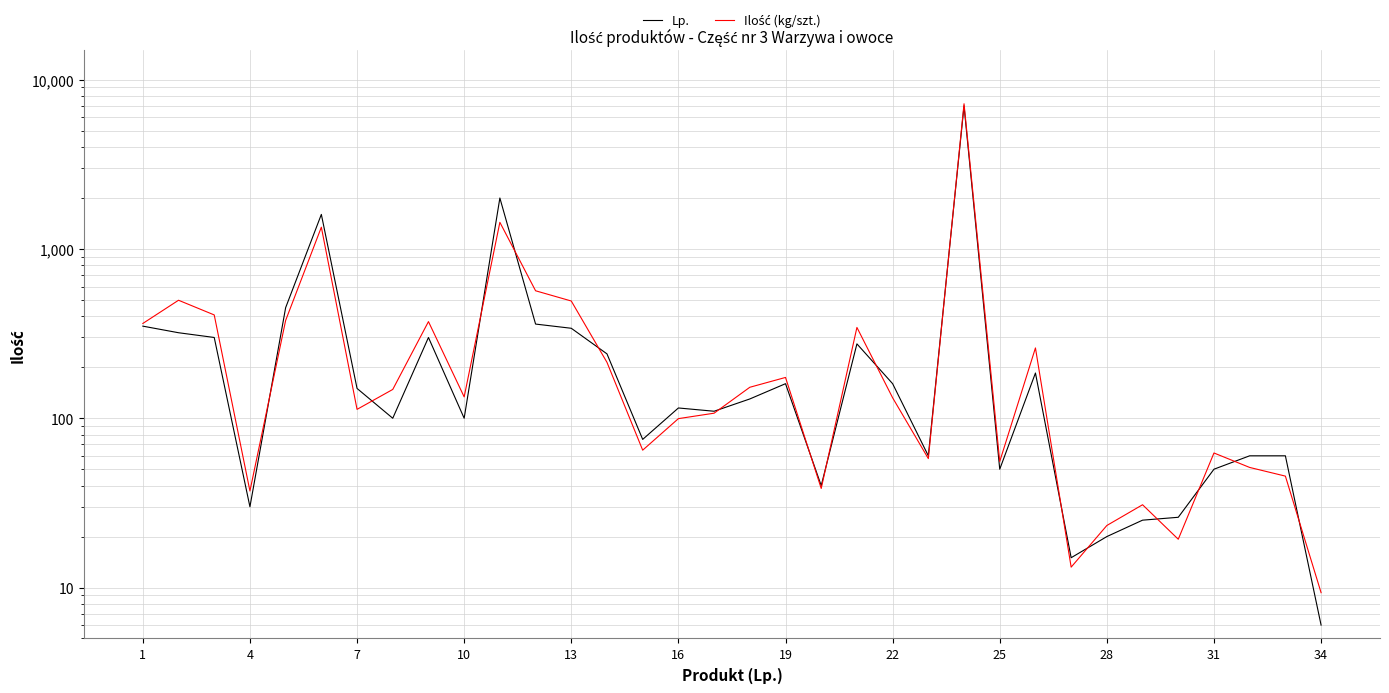

What is the difference between the maximum and minimum values in the Lp. series?

6994.0